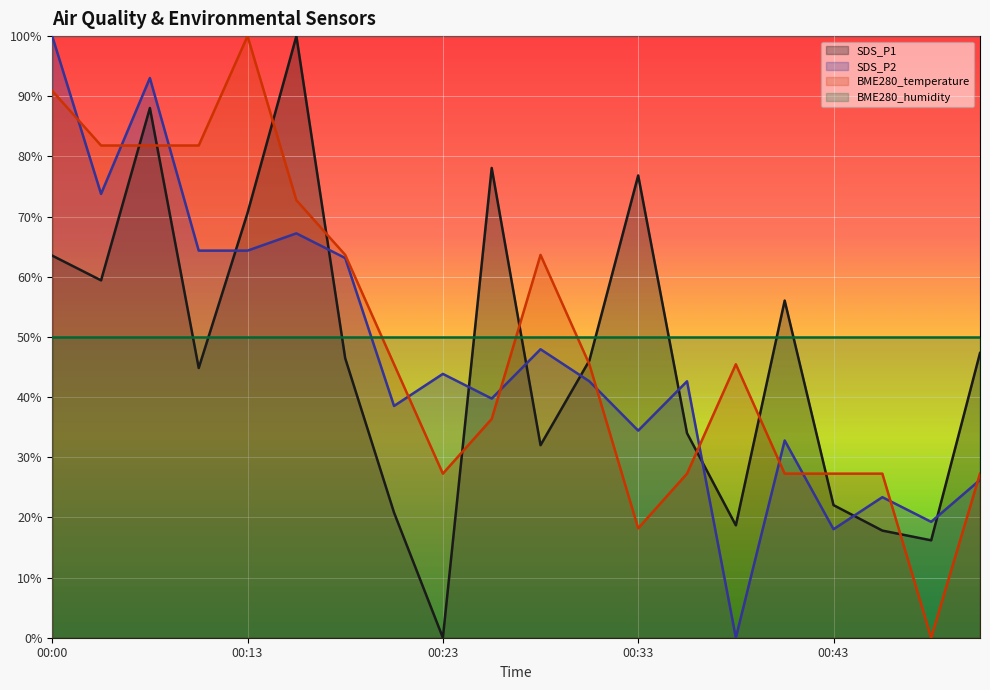

Is it true that SDS_P2 equals 34.4 at 00:33?

True